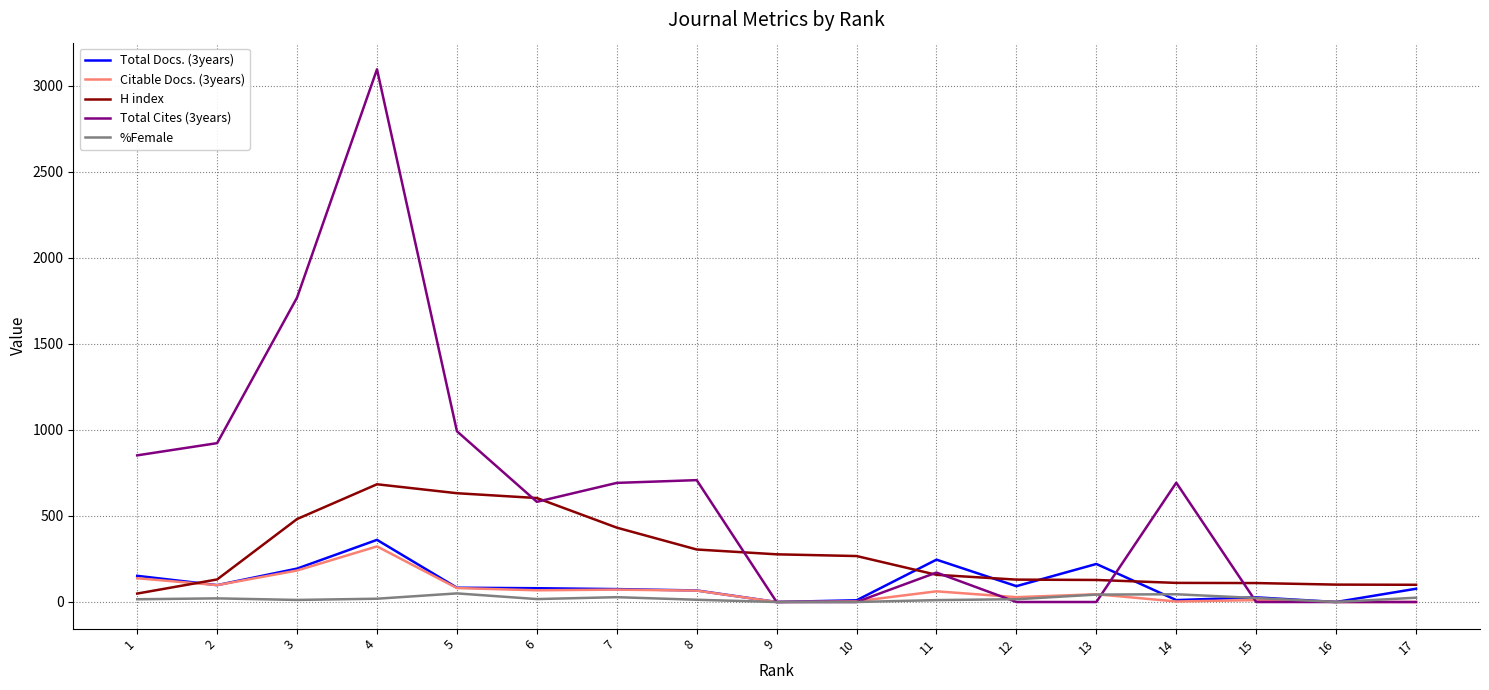

Count the number of categories in the chart.

17